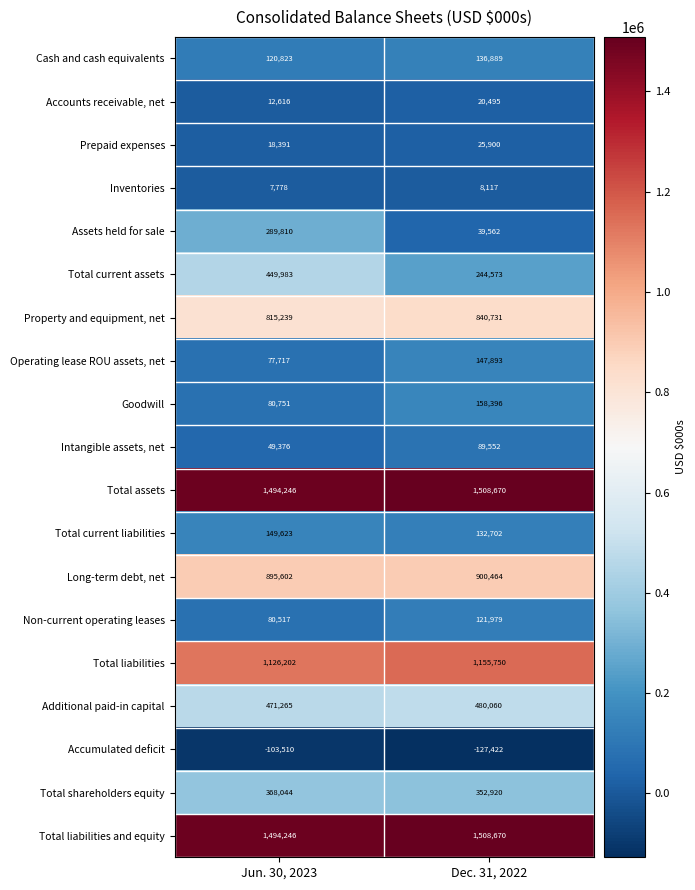

At which label does Goodwill reach its peak?

Dec. 31, 2022